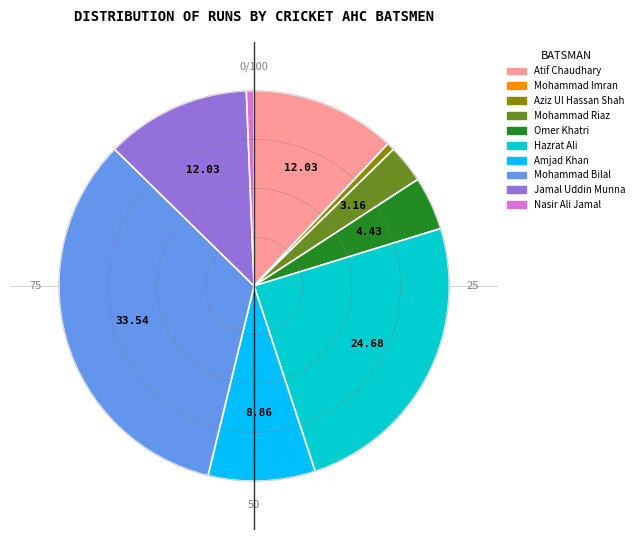

Which has a higher value, Omer Khatri or Nasir Ali Jamal?

Omer Khatri